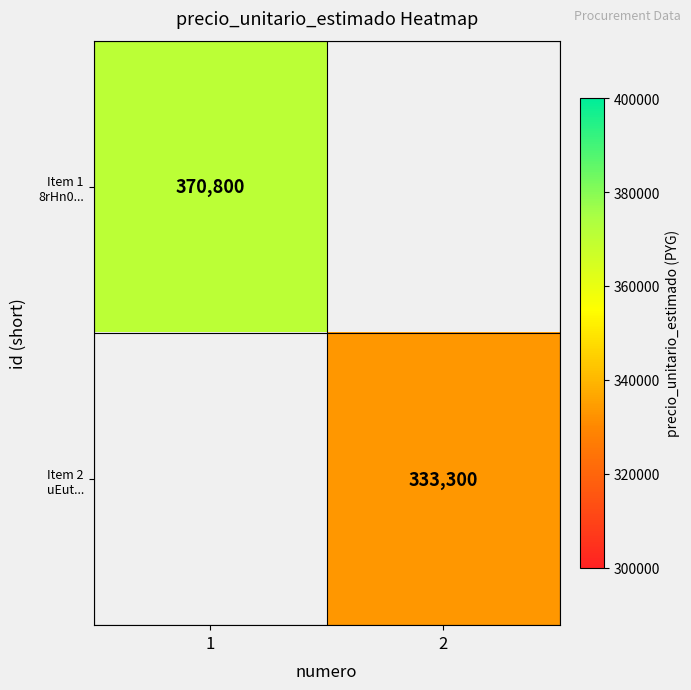

Is it true that Item 2 uEut... equals 0 at 1?

True